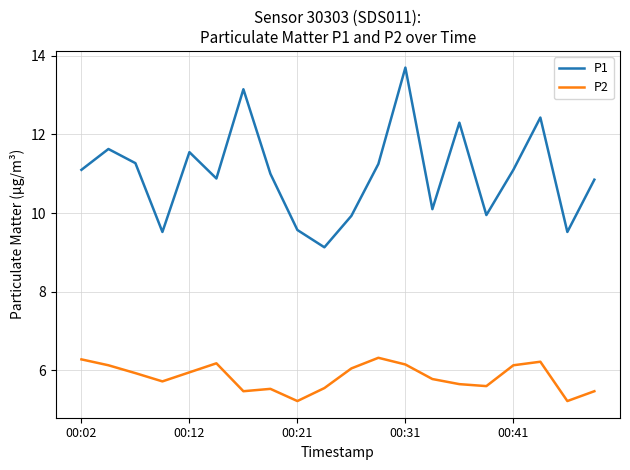

What is the average value of the P1 series?

11.0